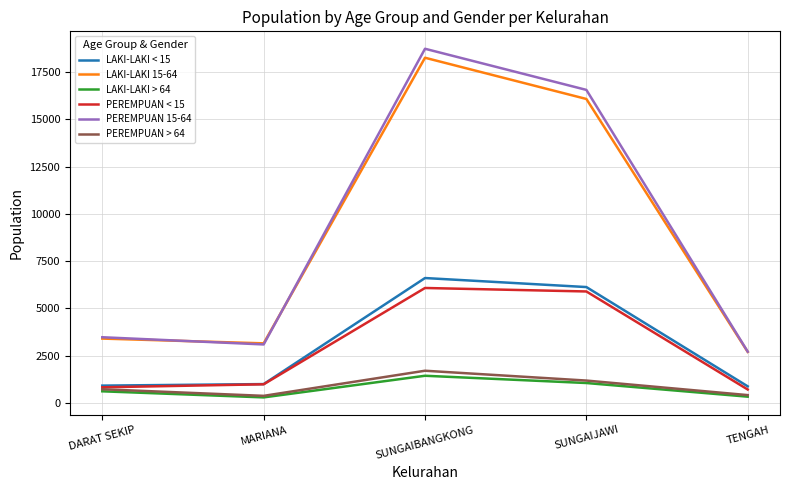

At which category does PEREMPUAN 15-64 reach its first local valley?

MARIANA